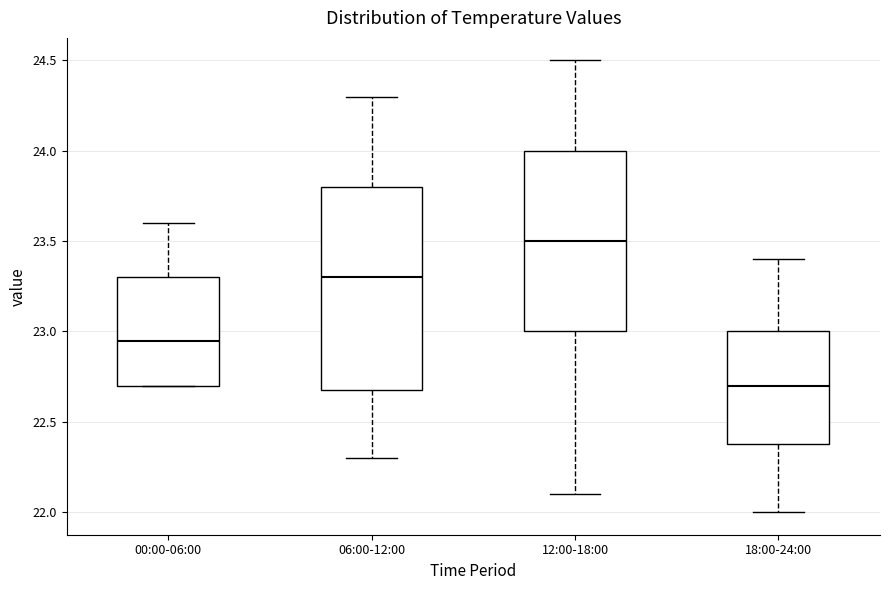

Comparing the boxes themselves (not the whiskers), which one is the tallest?

06:00-12:00